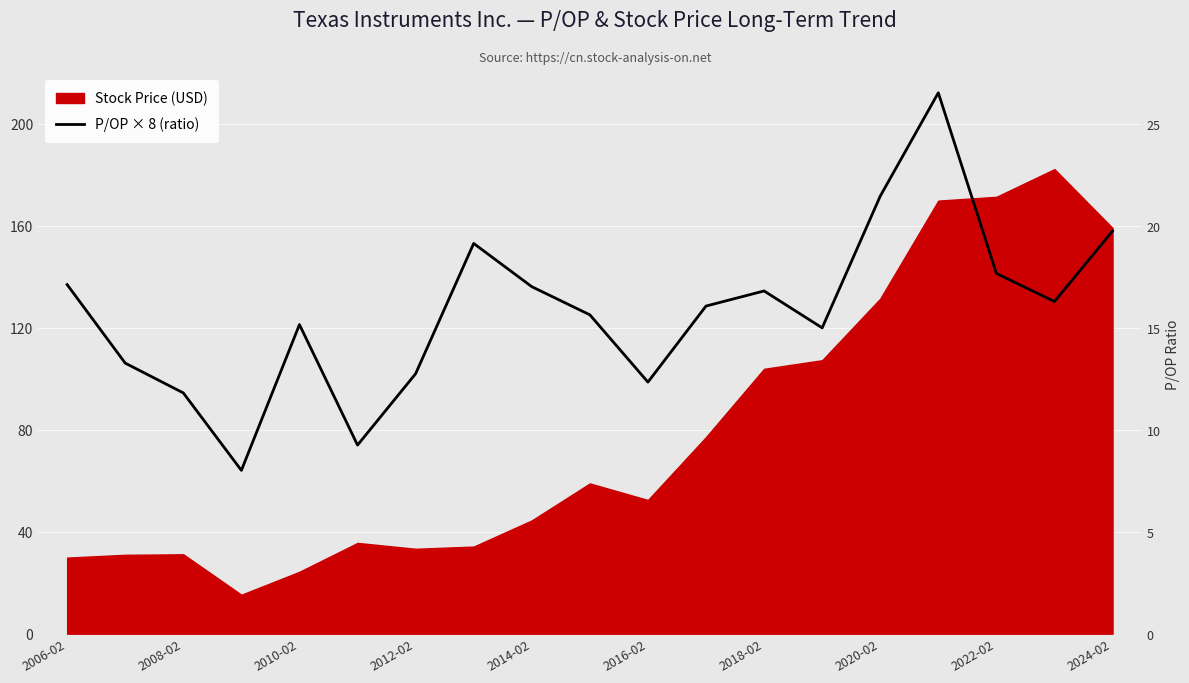

True or false: the data shows 141.4 at 2022-02.

True